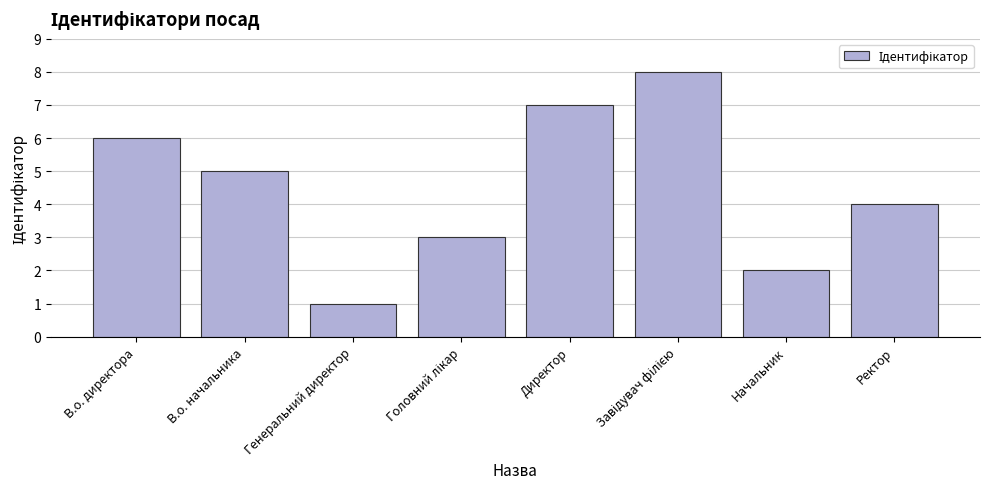

How many values are below 5?

4